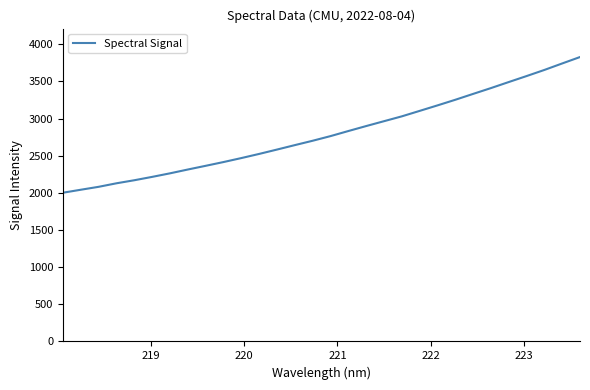

What is the maximum value shown in the chart?

3827.0